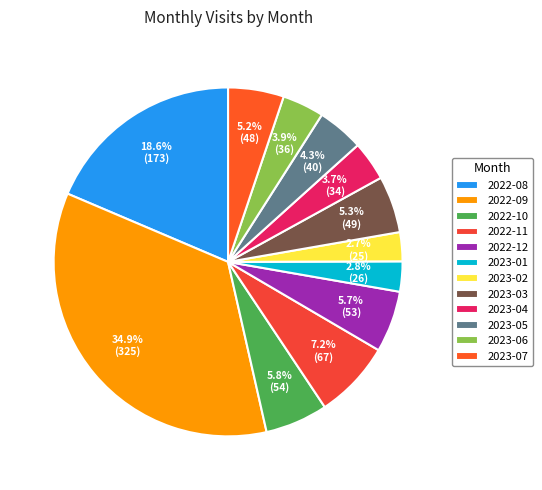

What is the largest slice in the pie chart?

2022-09